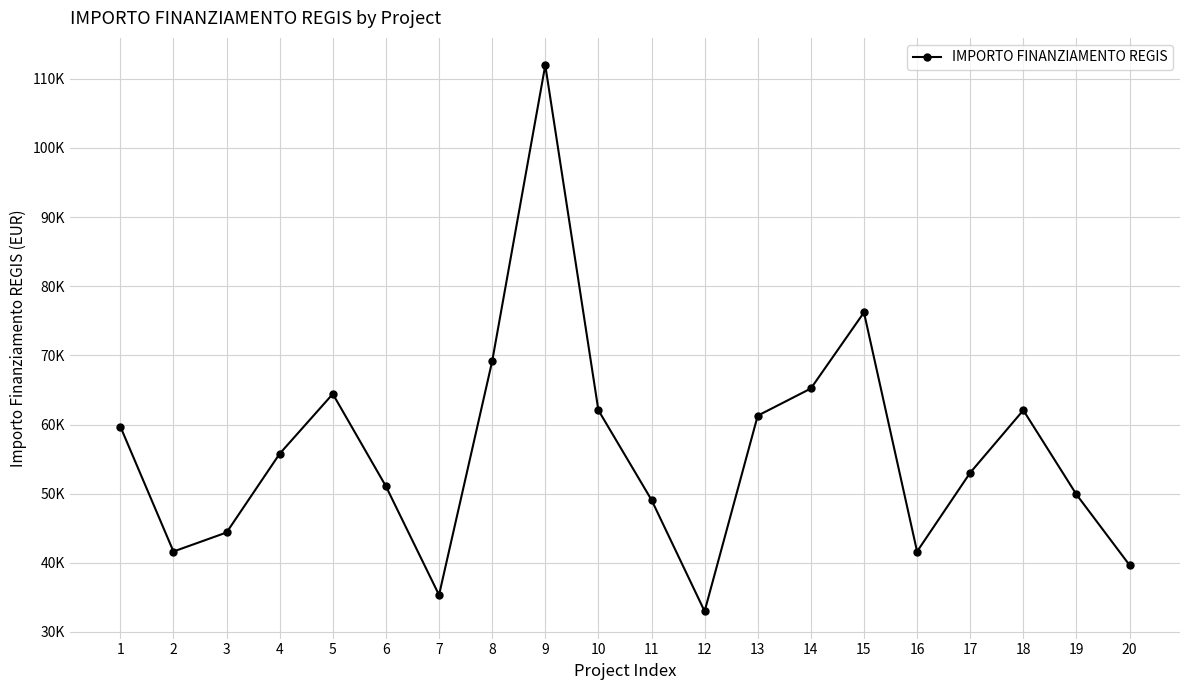

Between 20 and 12, which is larger?

20